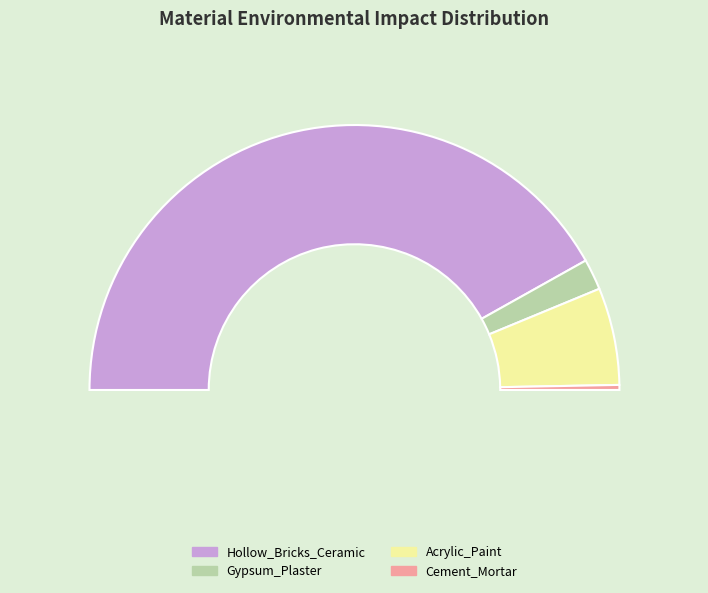

What percentage is the Acrylic_Paint slice, to the nearest percent?

12%